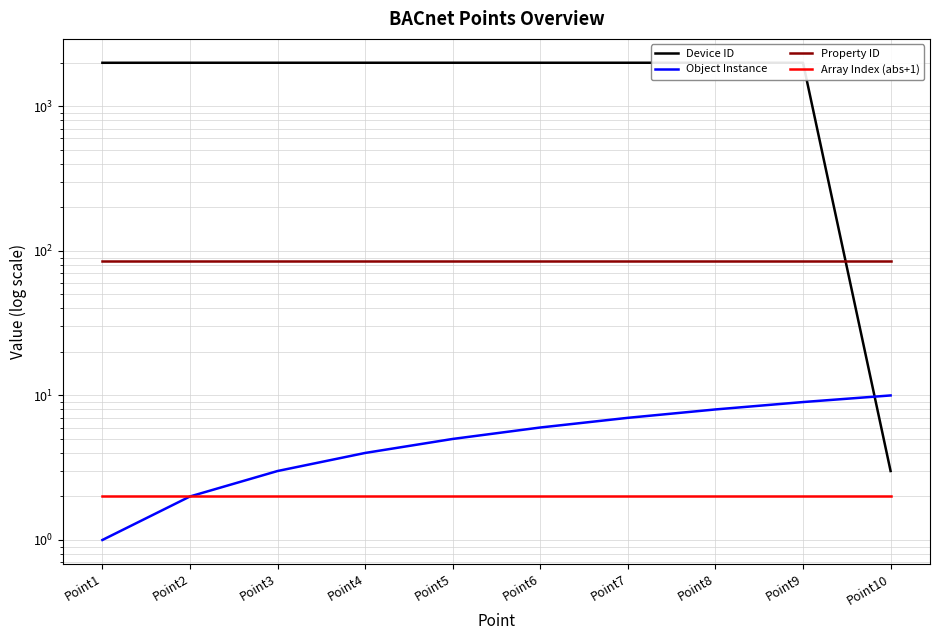

What is the sum of all Array Index (abs+1) values?

20